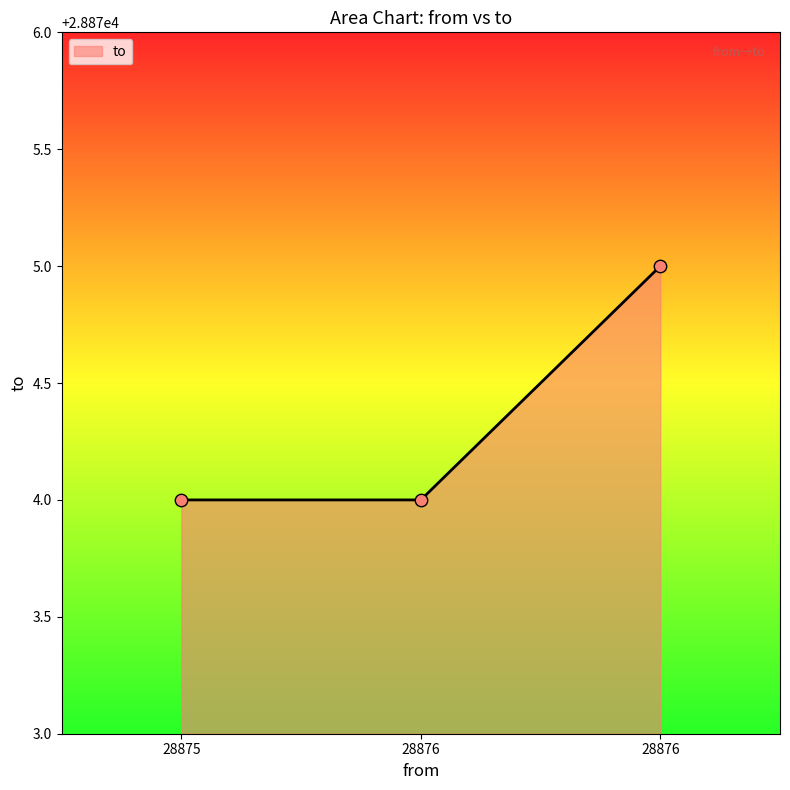

What is the change in value from 28876 to 28876?

+1